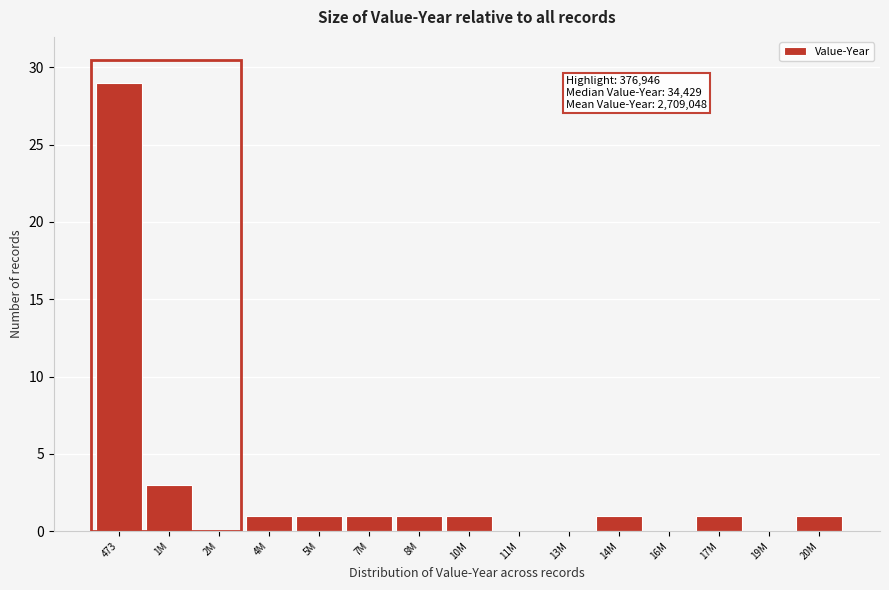

Reading left to right, extract all data points from this chart.

473=29	1M=3	2M=0	4M=1	5M=1	7M=1	8M=1	10M=1	11M=0	13M=0	14M=1	16M=0	17M=1	19M=0	20M=1